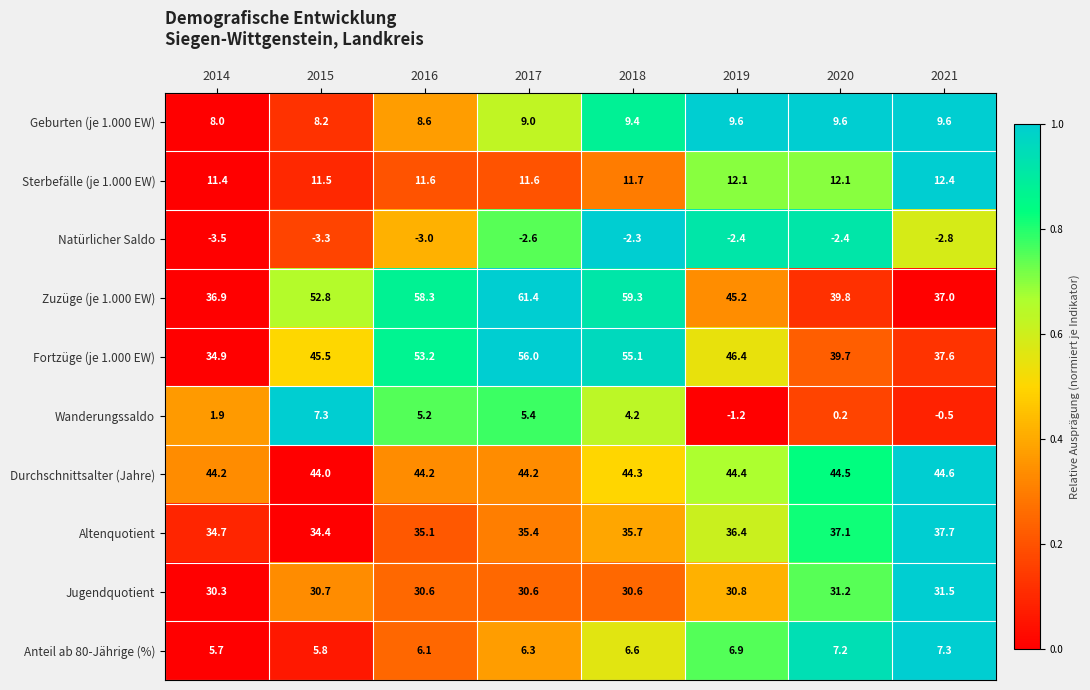

Is it true that Wanderungssaldo equals 9.3 at 2016?

False